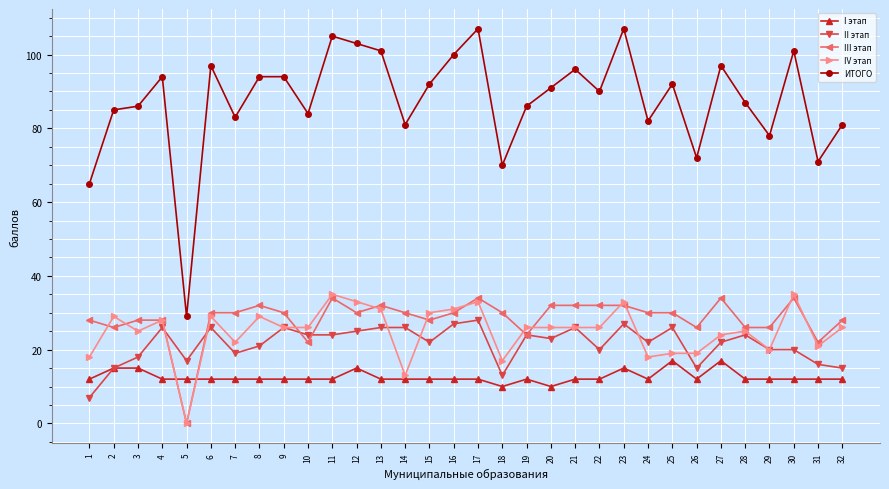

What is the value of the II этап point at the 20th from the left?

23